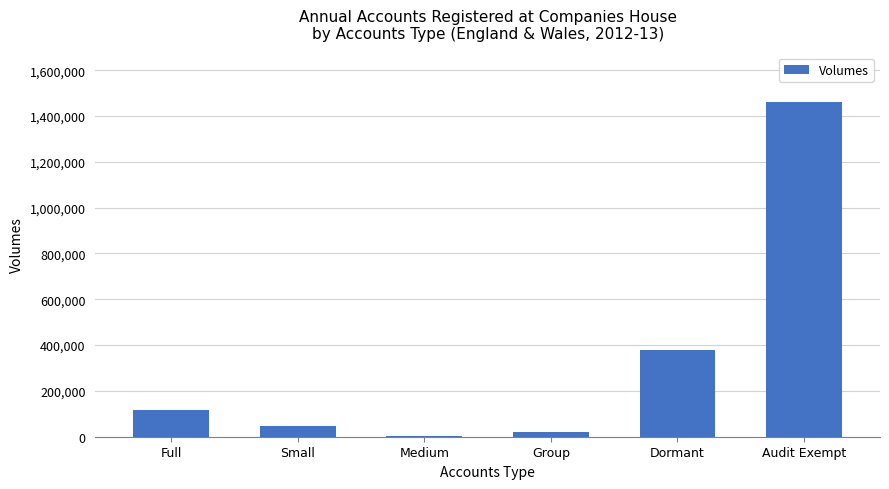

What is the change in value from Full to Small?

-66930